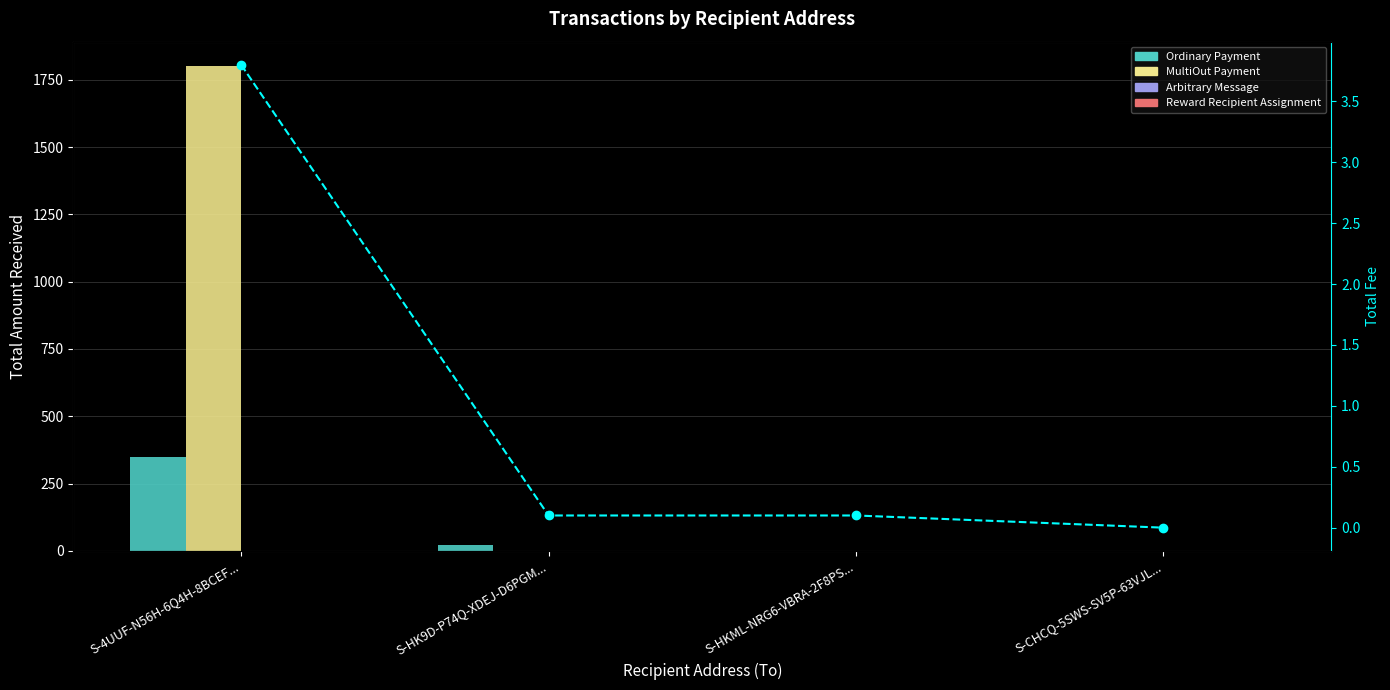

Rank the series at S-HK9D-P74Q-XDEJ-D6PGM... from lowest to highest value.

MultiOut Payment, Arbitrary Message, Reward Recipient Assignment, Total Fee, Ordinary Payment